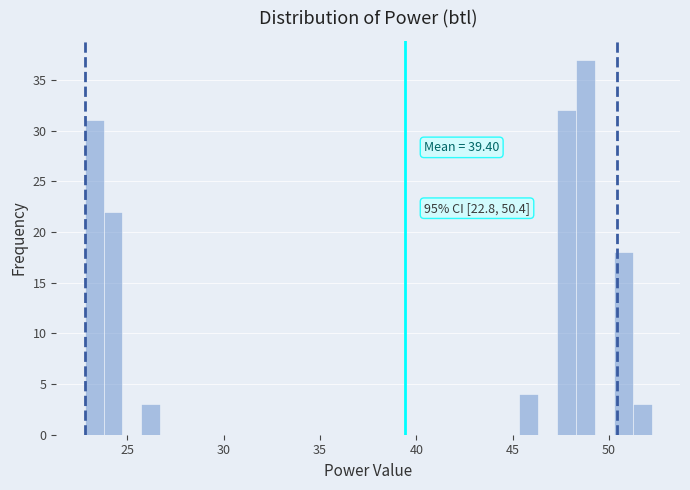

Read against the x-axis, roughly where is the centre of the tallest bar?

49.0